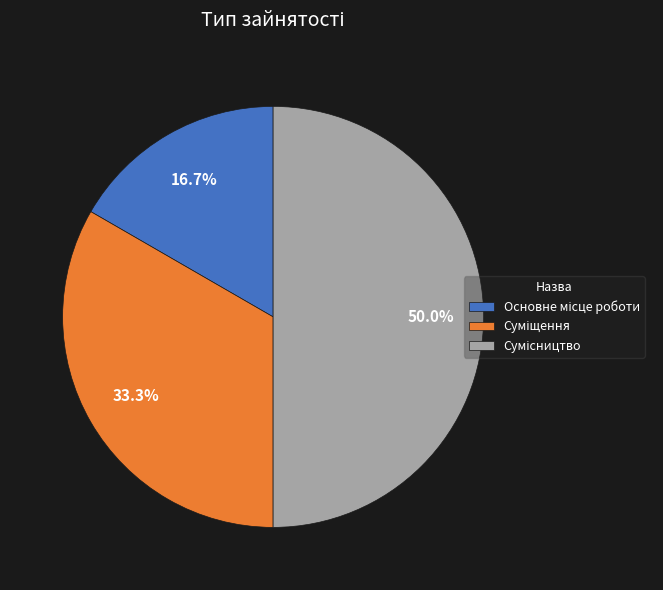

Count the number of slices in the pie.

3